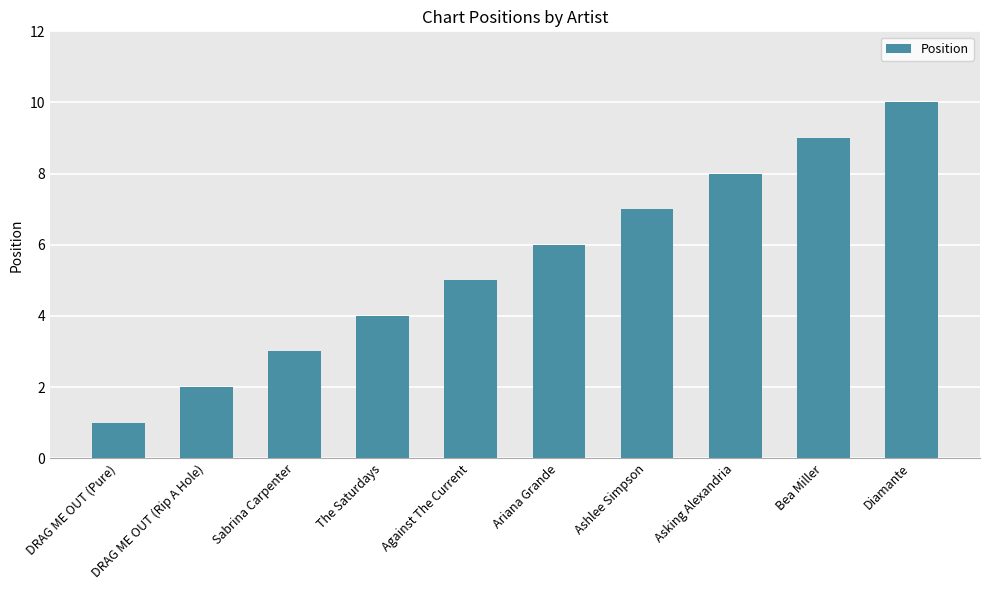

Does the chart contain any negative values?

No